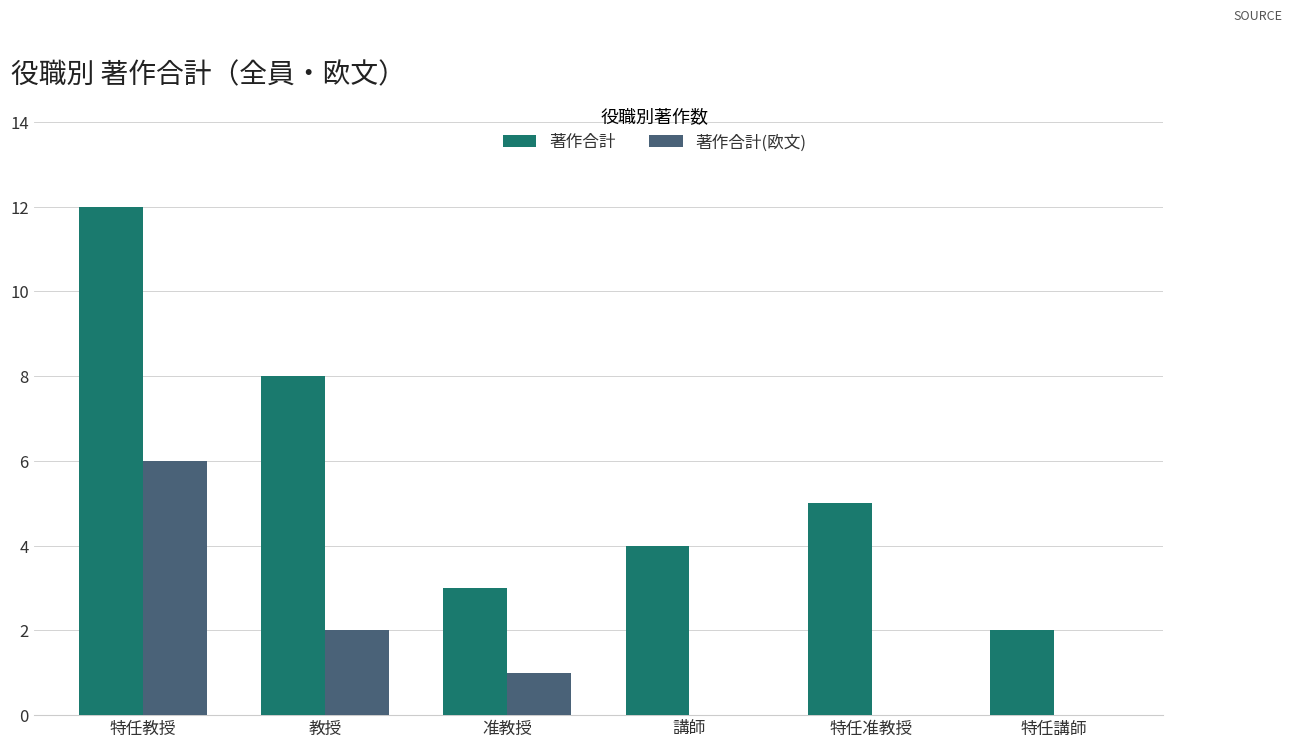

What is the total value across all series at 特任准教授?

5